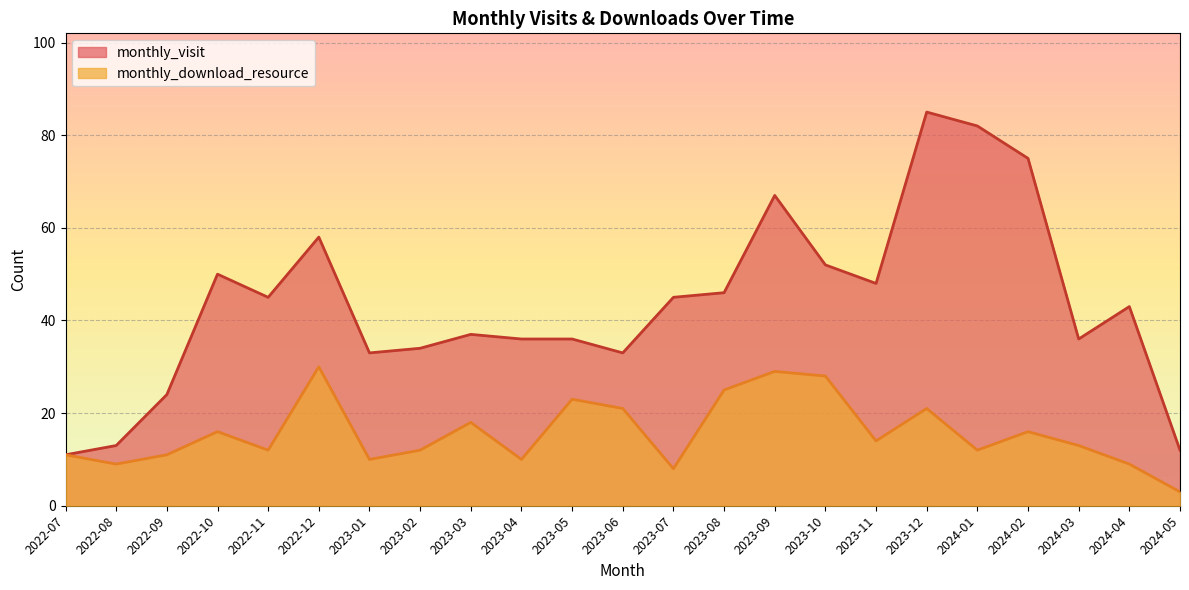

What is the sum of the monthly_download_resource values at 2023-03 and 2022-09?

29